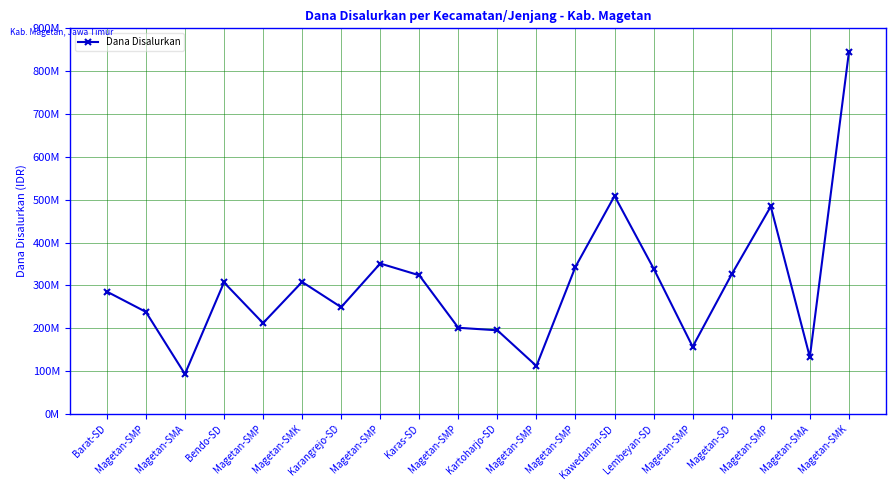

The chart shows a value of 308000000 at Magetan-SMK. True or false?

True